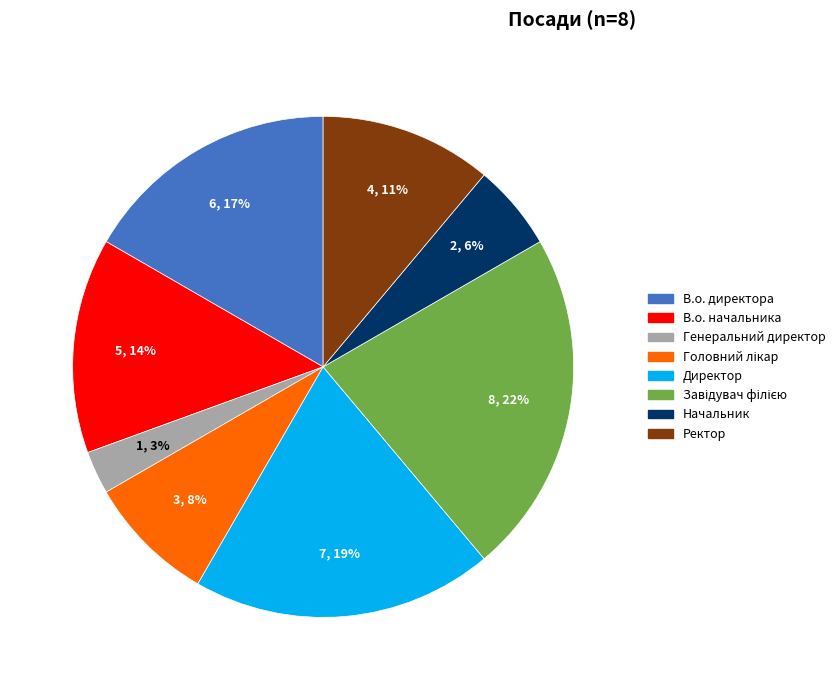

To the nearest percent, what is the difference between the largest and smallest slice percentages?

19%